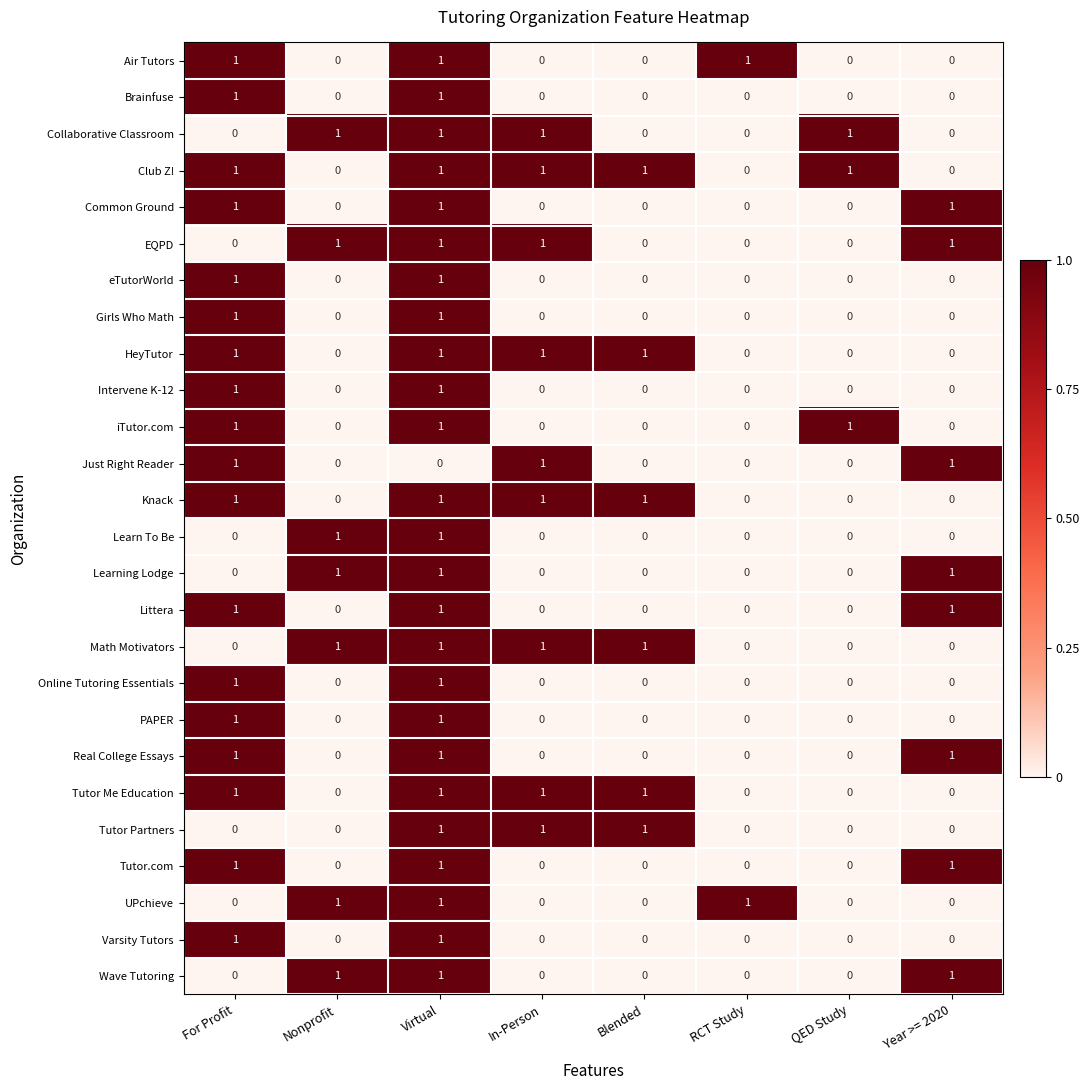

What is the sum of all Learning Lodge values?

3